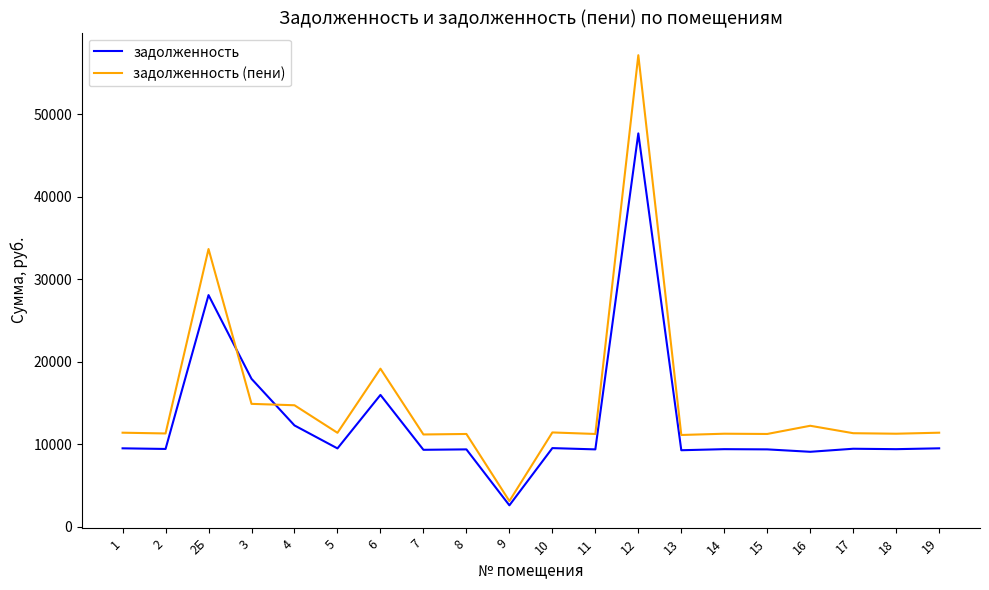

At which label does задолженность reach its peak?

12